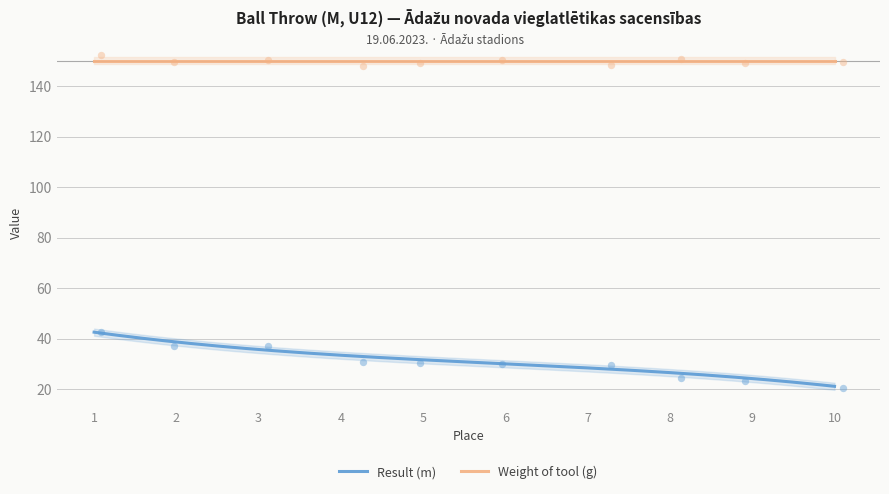

What is the maximum value for Result (m)?

42.5